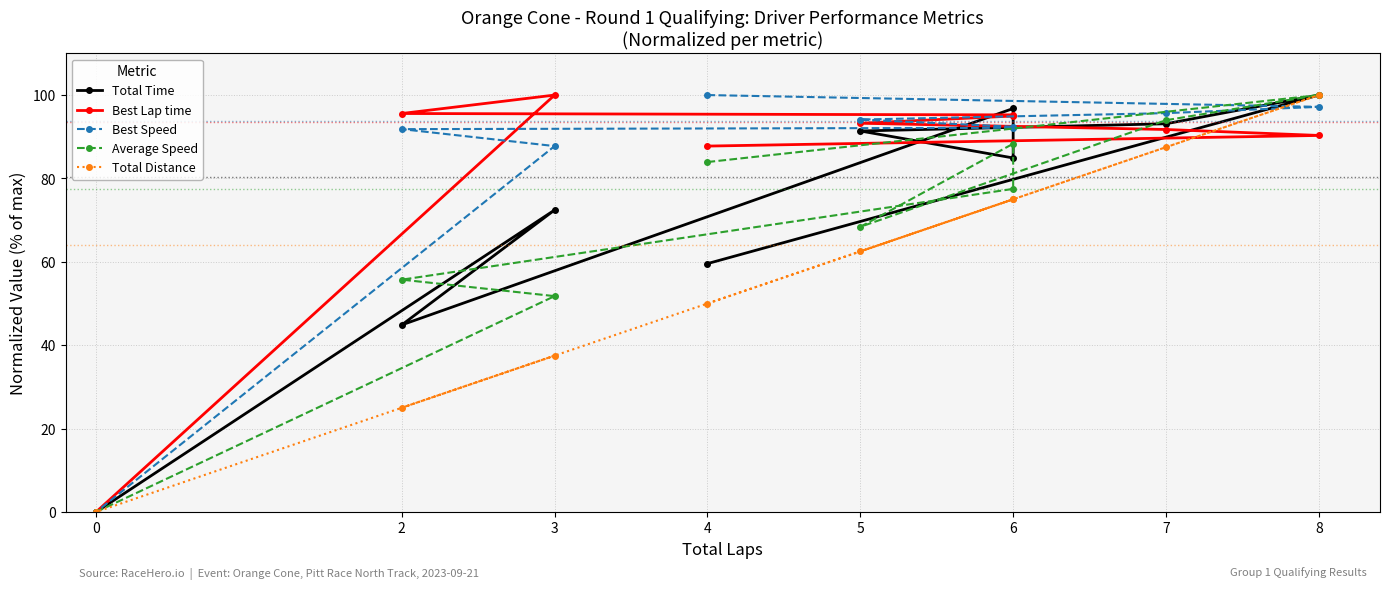

How many lines are shown in the chart?

5